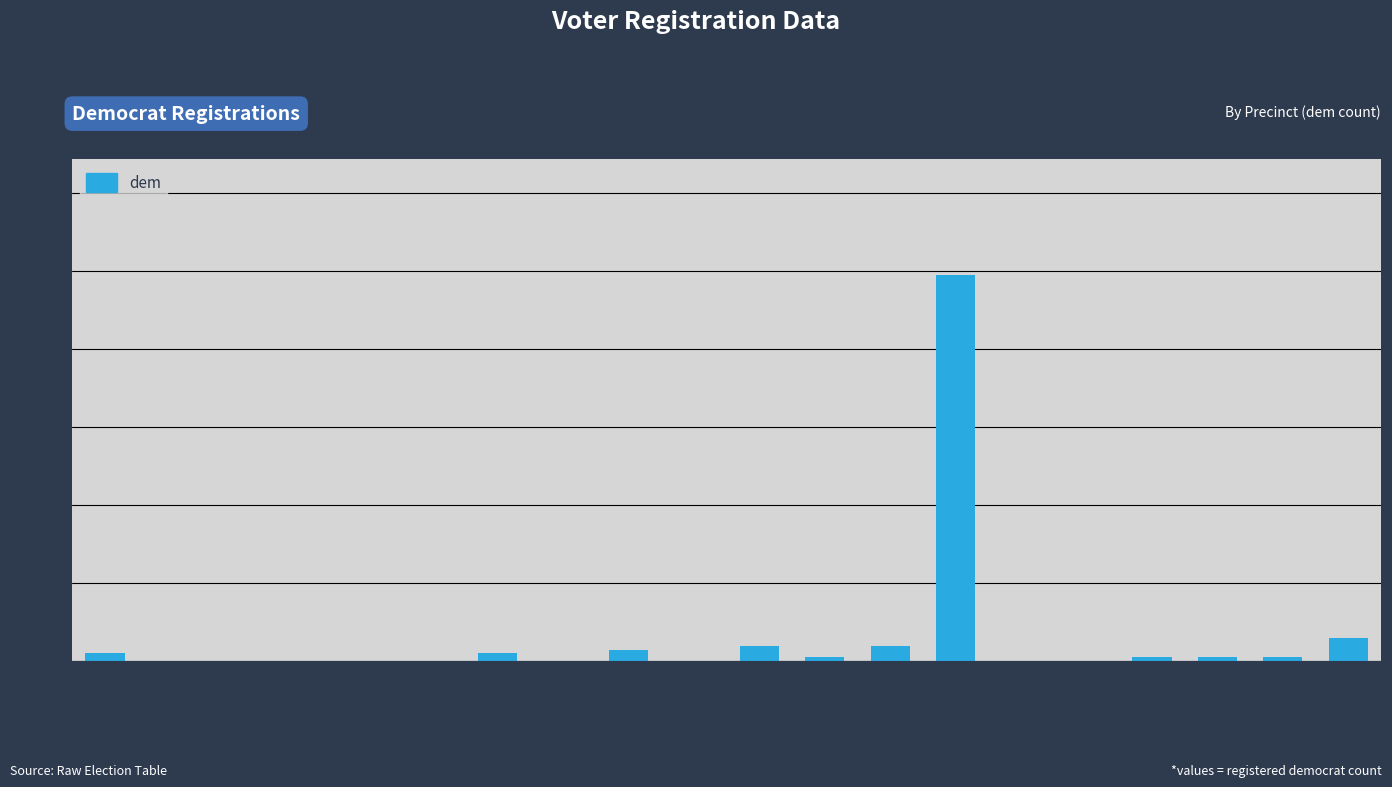

True or false: the data shows 2 at 111131.

True